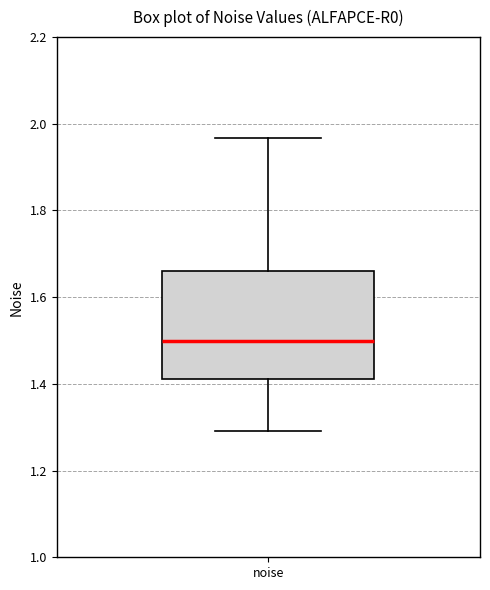

Where does the upper whisker of the box for noise end on the y-axis? The values are not printed on the chart, so give them approximately, as read against the axis.

1.96